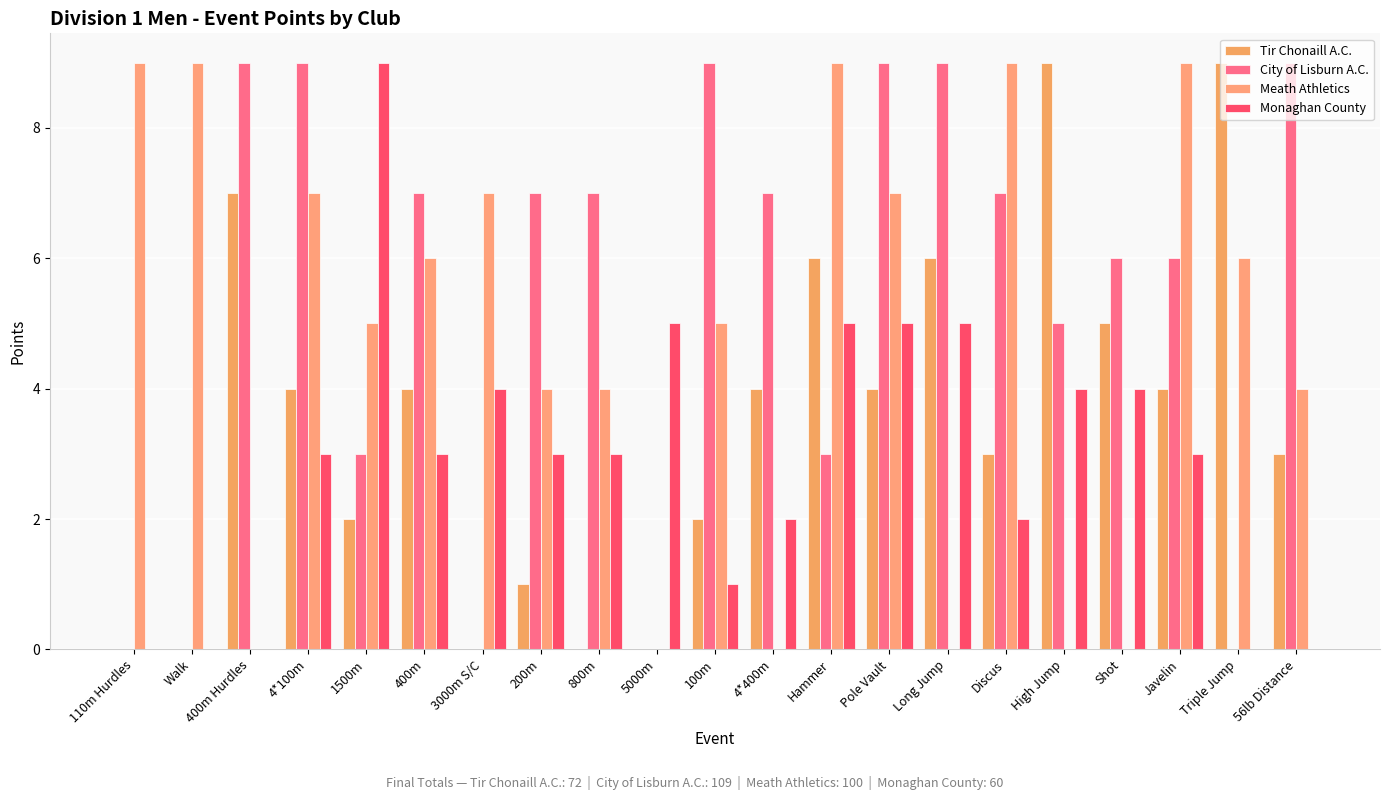

At which label is Tir Chonaill A.C. closest to 4?

4*100m